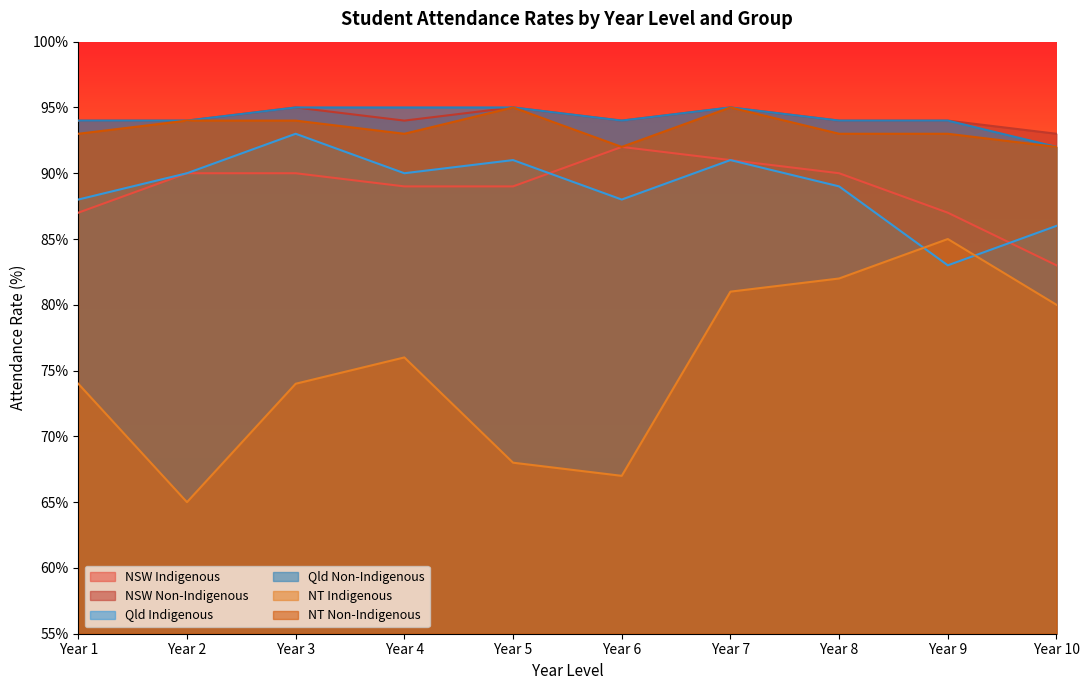

What is the average value of the NSW Non-Indigenous series?

94